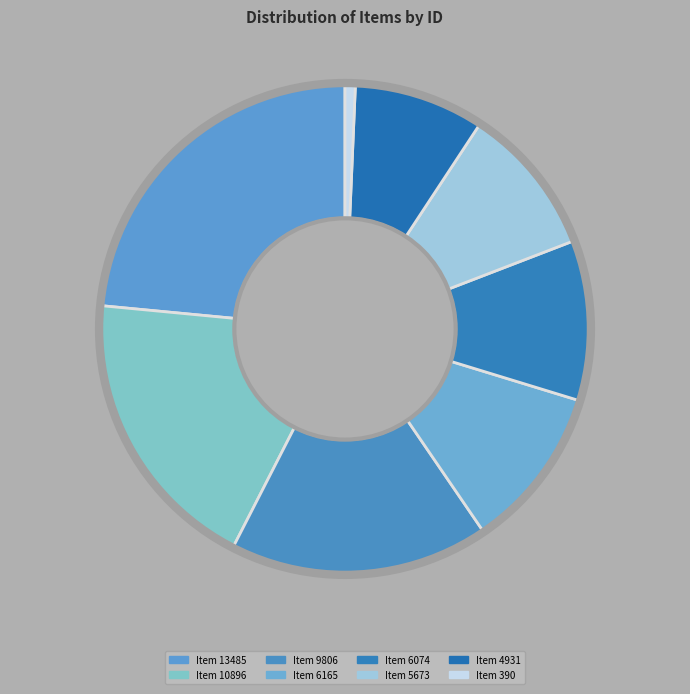

Rank the categories by value from highest to lowest.

Item 13485, Item 10896, Item 9806, Item 6165, Item 6074, Item 5673, Item 4931, Item 390